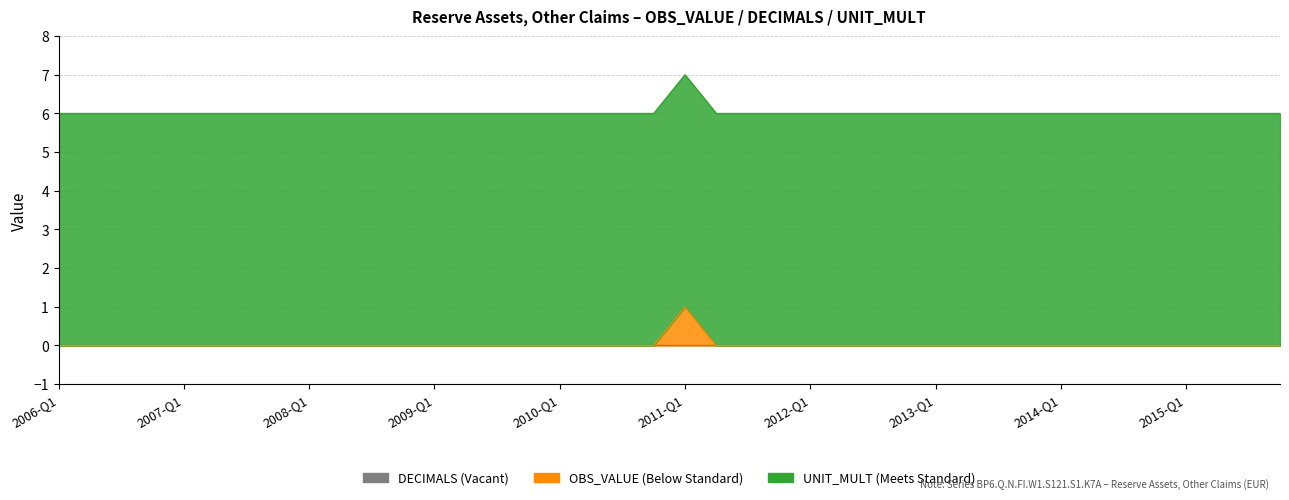

Rank the series by their maximum value, from lowest to highest.

DECIMALS, OBS_VALUE, UNIT_MULT